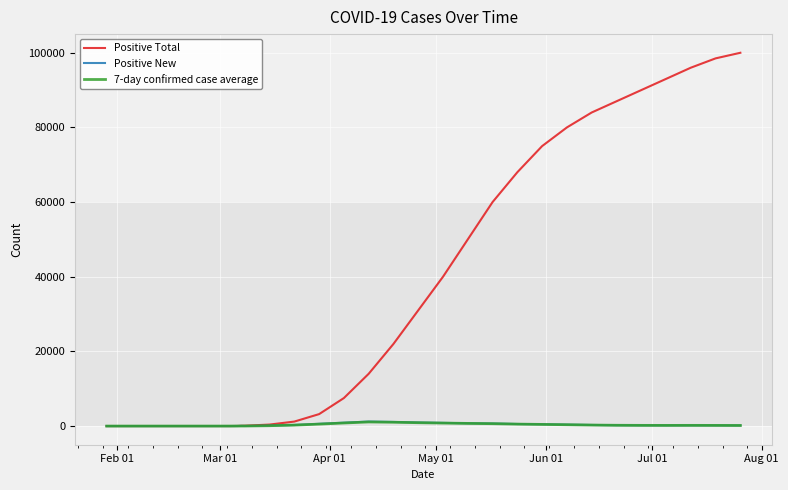

True or false: 7-day confirmed case average has more than 0 interior local peaks.

True